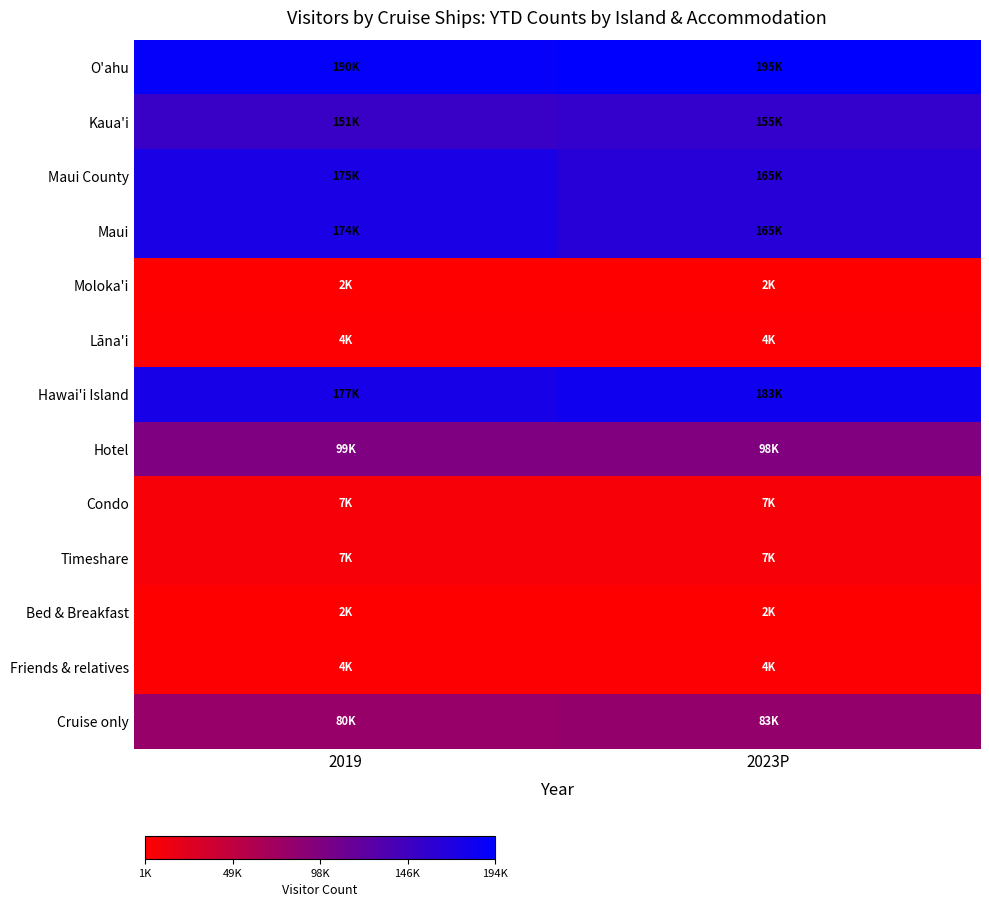

Reading left to right, extract all data points from this chart.

O'ahu: 2019=190038.4	2023P=194537.8
Kaua'i: 2019=151138.4	2023P=155187.5
Maui County: 2019=174581.7	2023P=164859.3
Maui: 2019=174491.9	2023P=164639.6
Moloka'i: 2019=2230.7	2023P=2222.7
Lāna'i: 2019=3559.0	2023P=4098.5
Hawai'i Island: 2019=177035.2	2023P=183100.6
Hotel: 2019=98688.3	2023P=97744.5
Condo: 2019=7182.2	2023P=7005.7
Timeshare: 2019=6912.2	2023P=7257.5
Bed & Breakfast: 2019=1636.4	2023P=2306.5
Friends & relatives: 2019=3600.5	2023P=4200.6
Cruise only: 2019=80101.2	2023P=82895.6